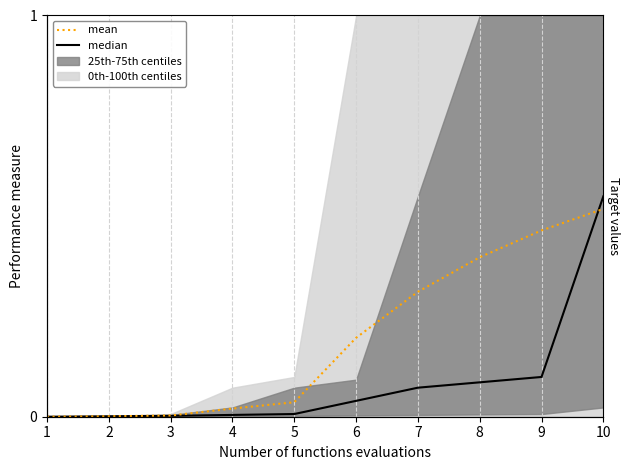

Which series has the largest range (max minus min)?

median